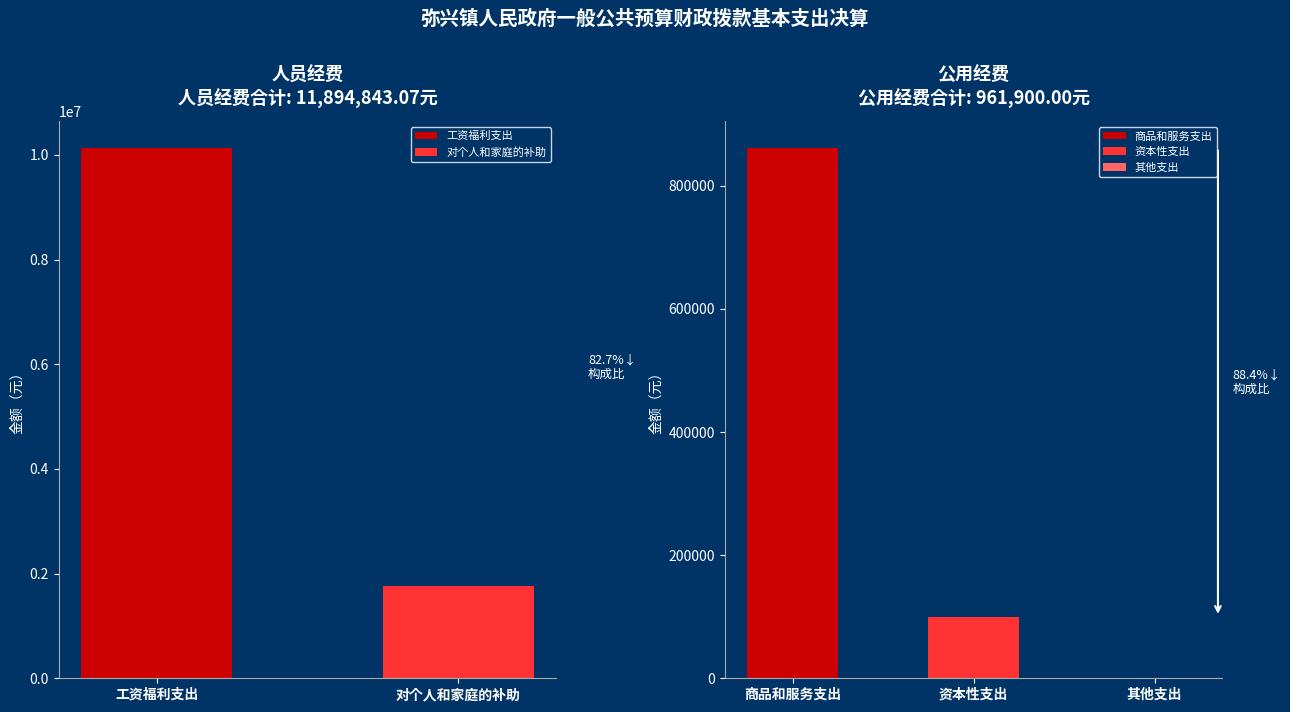

How many positive values does the 资本性支出 series have?

1